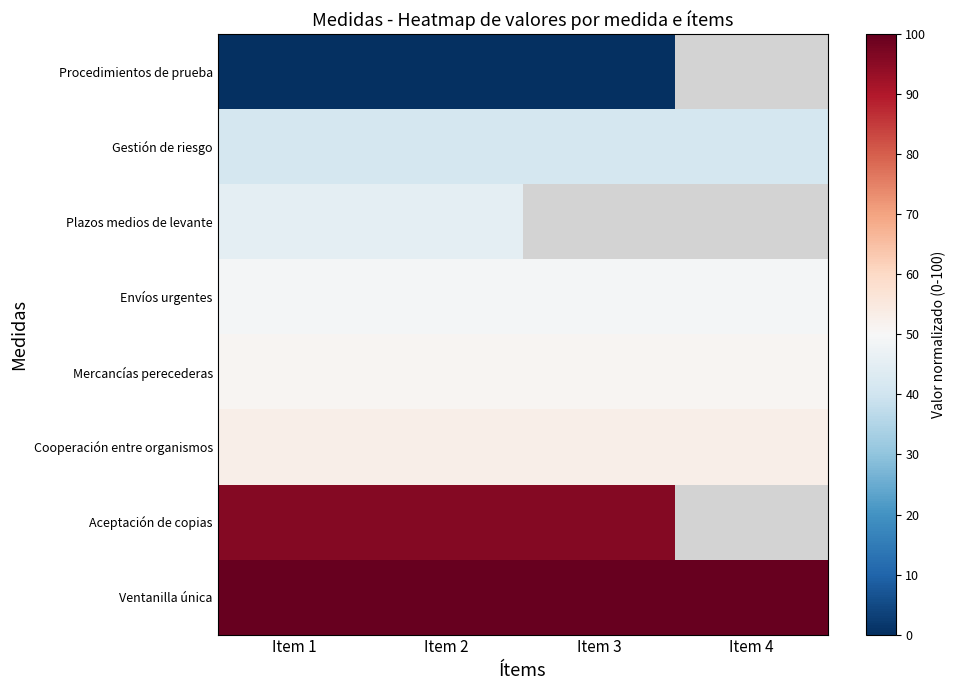

What is the spread (max minus min) of values at Item 3?

100.0